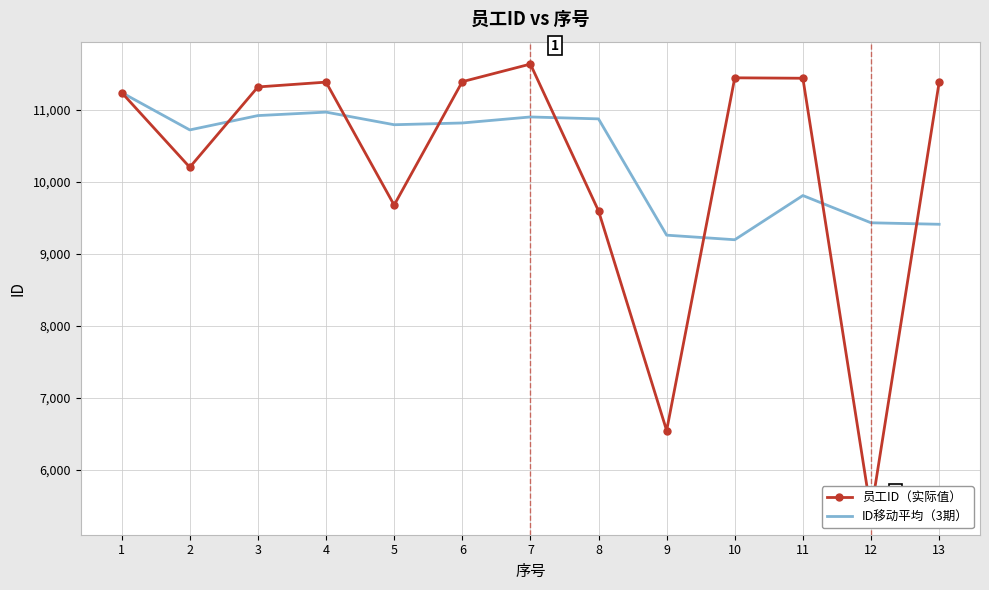

Rank the series at 2 from highest to lowest value.

ID移动平均（3期）, 员工ID（实际值）